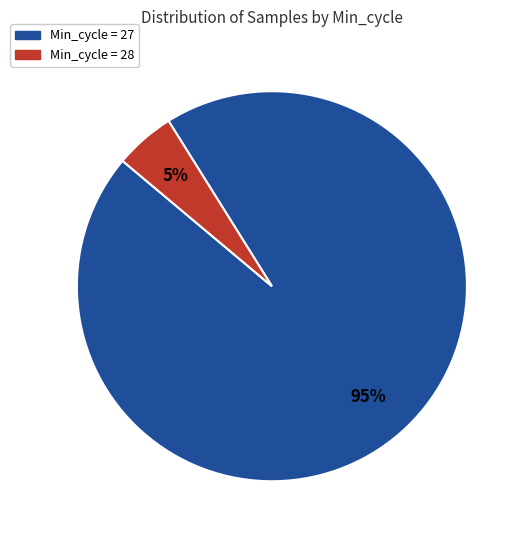

To the nearest percent, what portion does Min_cycle = 28 represent?

5%